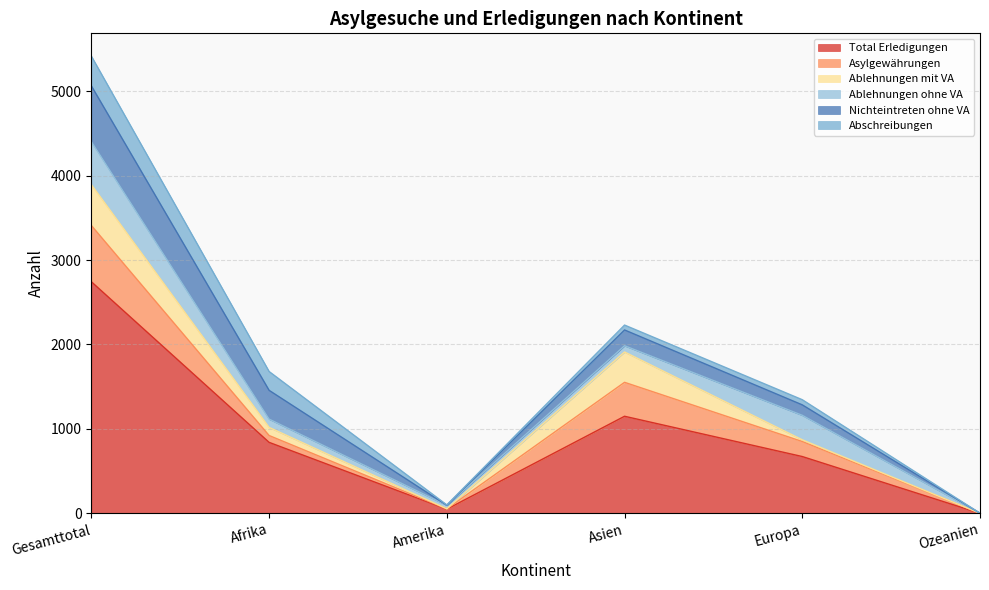

At which category is the sum across all series the highest?

Gesamttotal